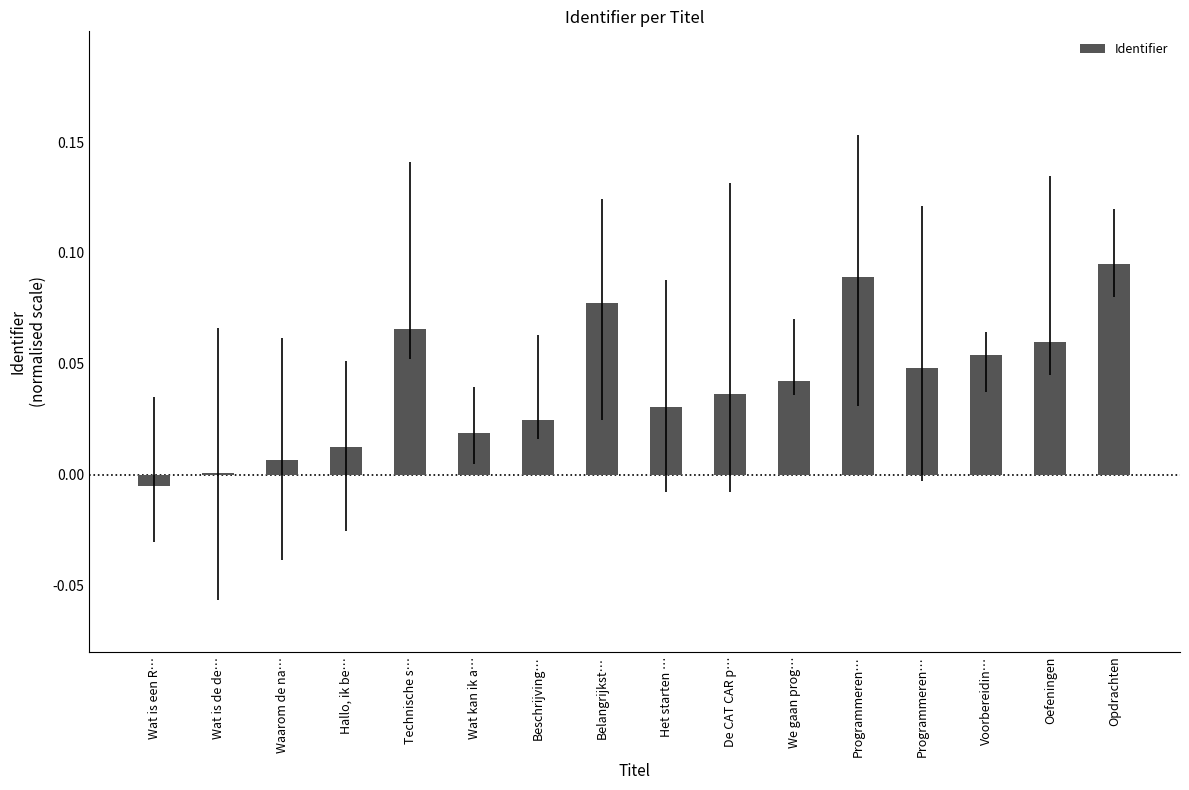

Where does the data first go above 0?

Wat is de de…